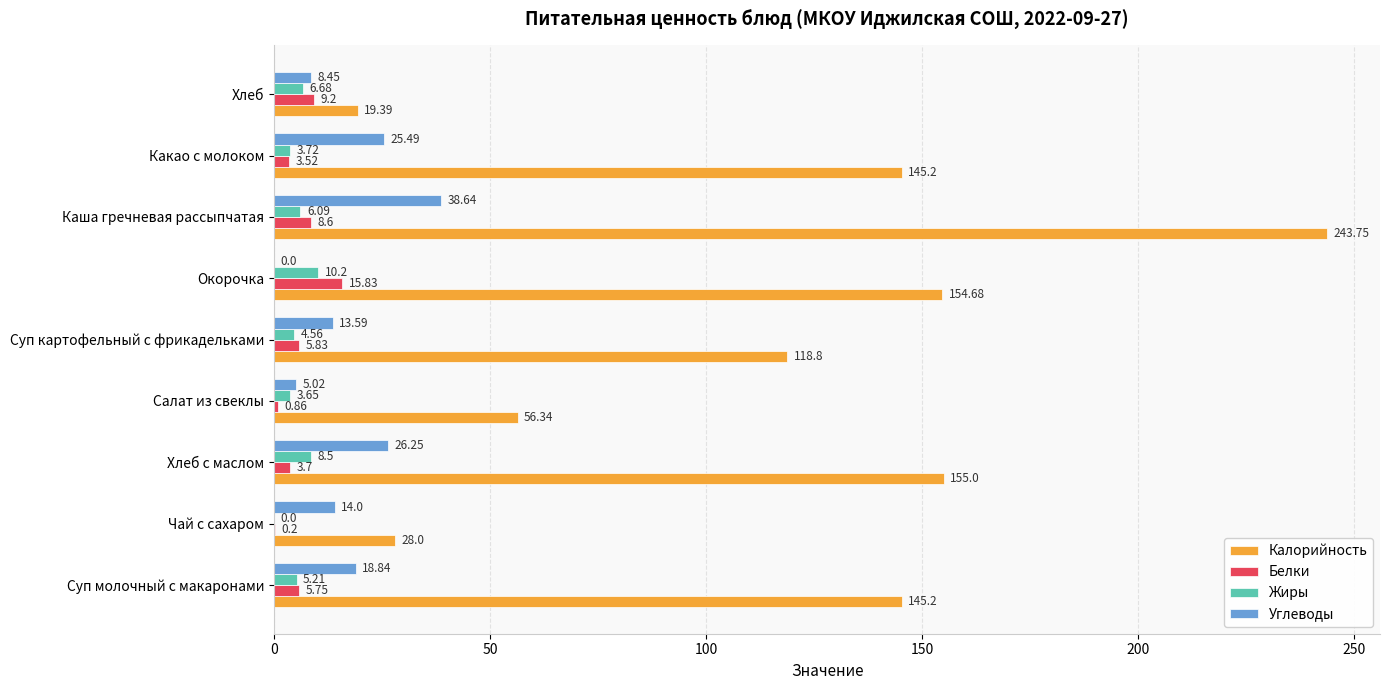

At which label is Калорийность closest to 131?

Суп картофельный с фрикадельками